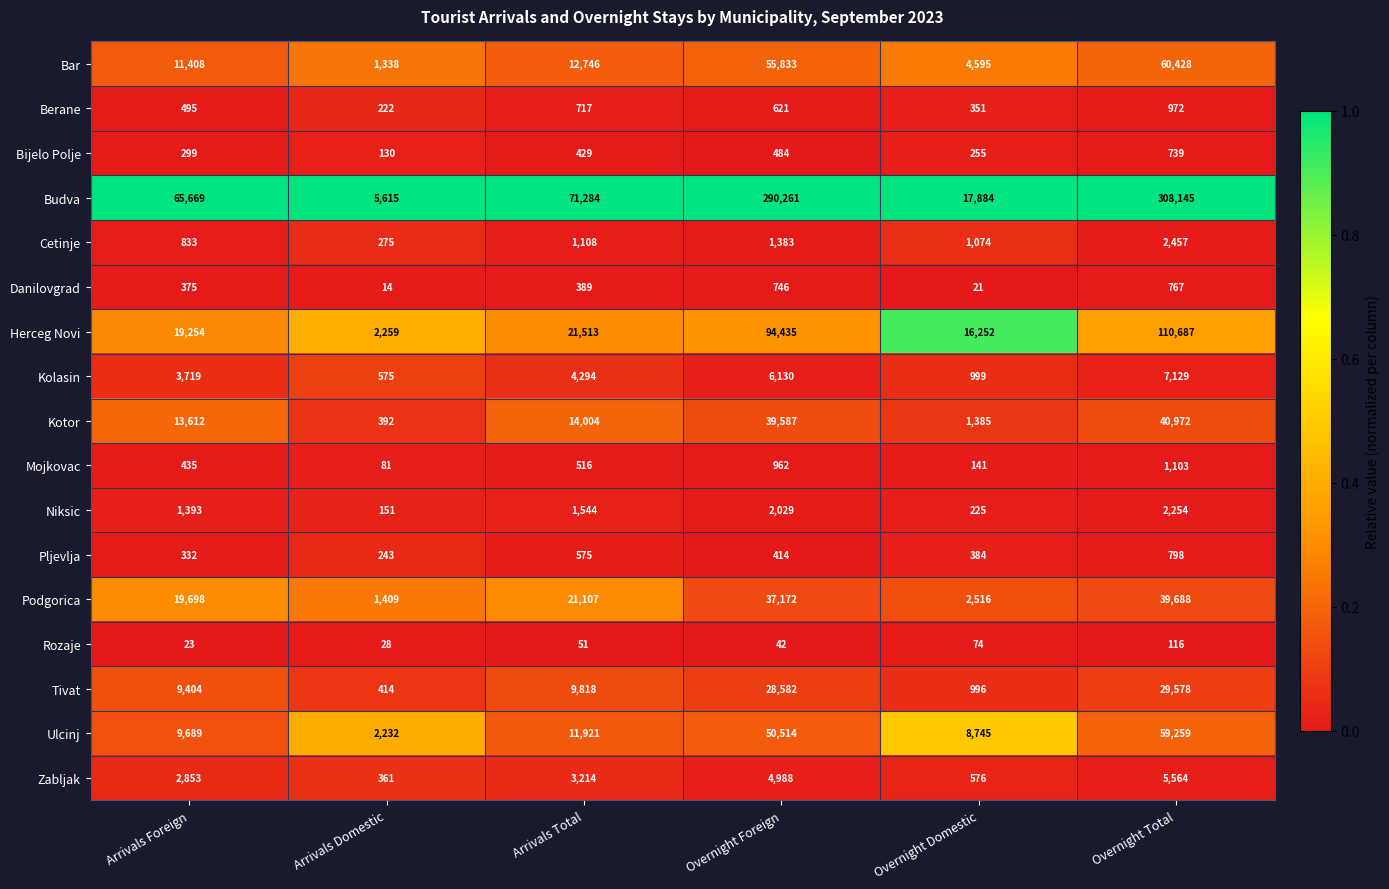

What is the approximate value of Danilovgrad at Overnight Foreign, to the nearest 10?

750